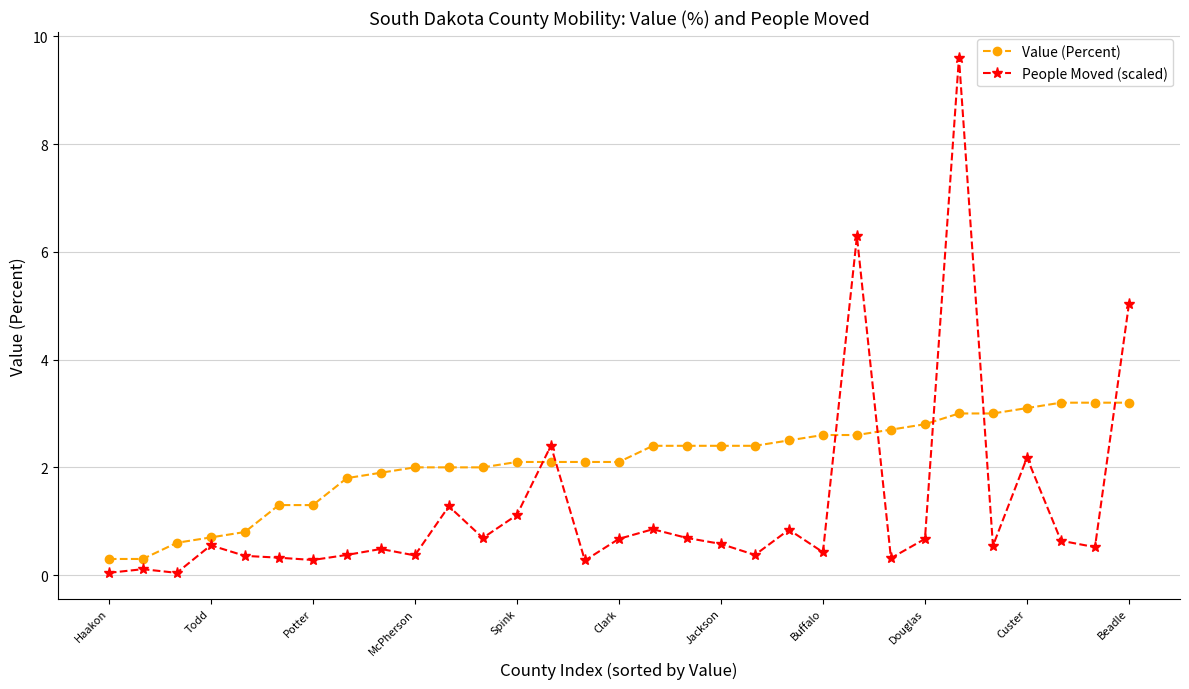

Rank the series by their average value, from lowest to highest.

People Moved (scaled), Value (Percent)